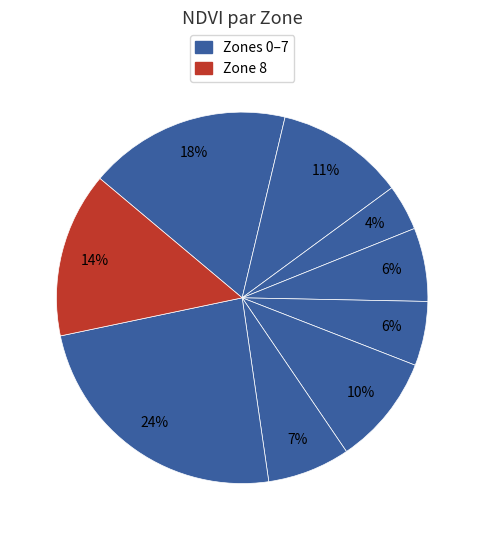

Rank the categories by value from highest to lowest.

Zone 7, Zone 0, Zone 8, Zone 1, Zone 5, Zone 6, Zone 3, Zone 4, Zone 2